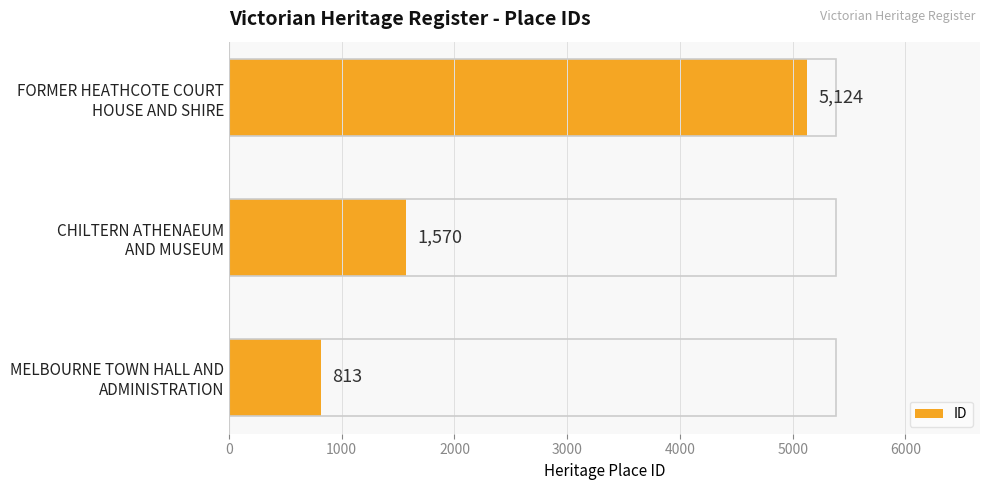

What is the difference between the maximum and second lowest values?

3554